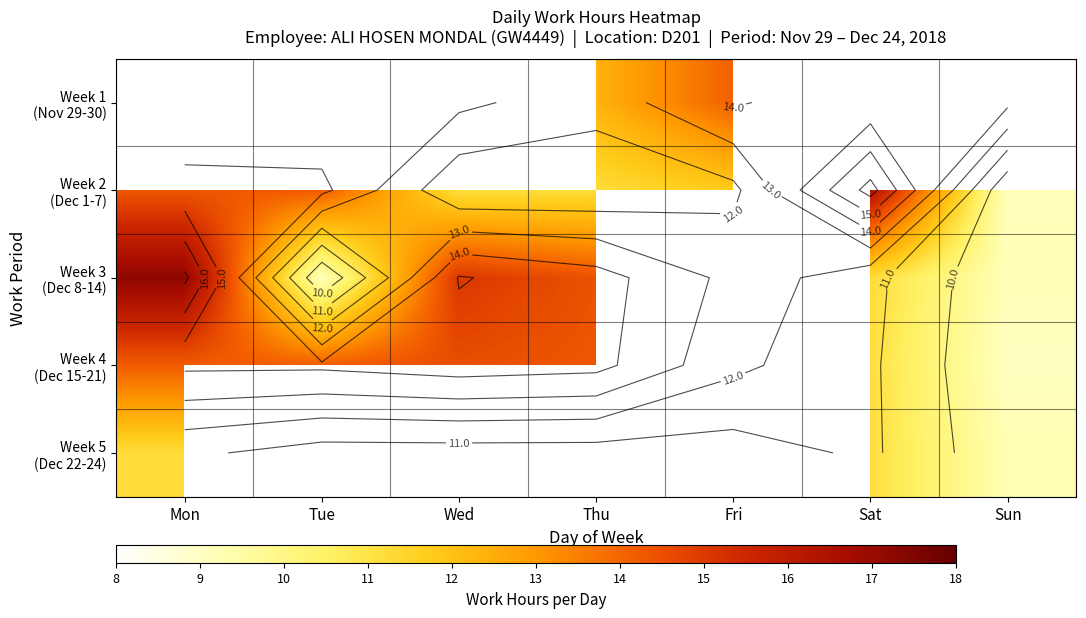

How many values in Week 5 (Dec 22-24) are above zero?

3